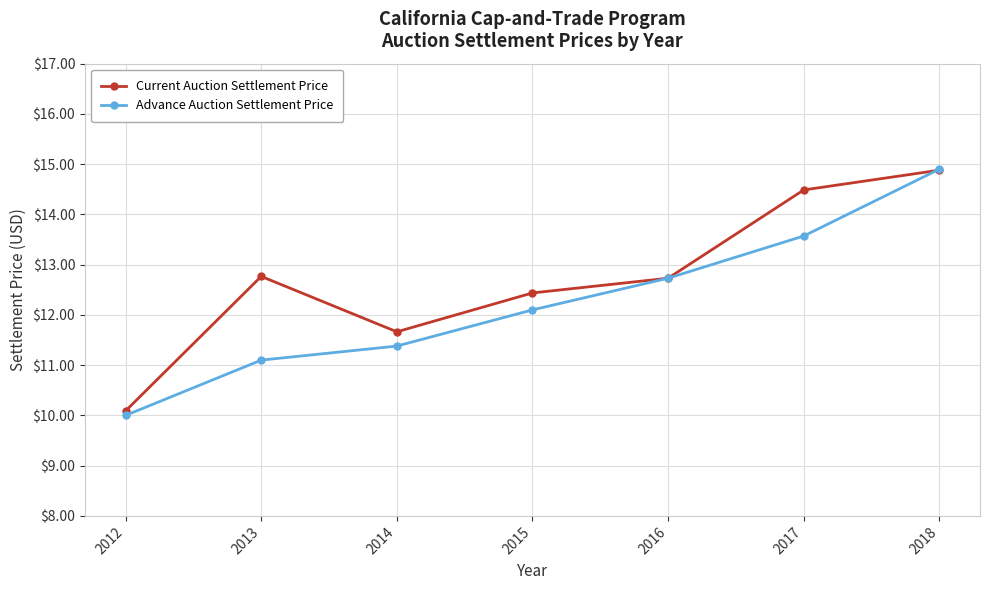

What is the sum of the Current Auction Settlement Price values at 2013 and 2017?

27.3